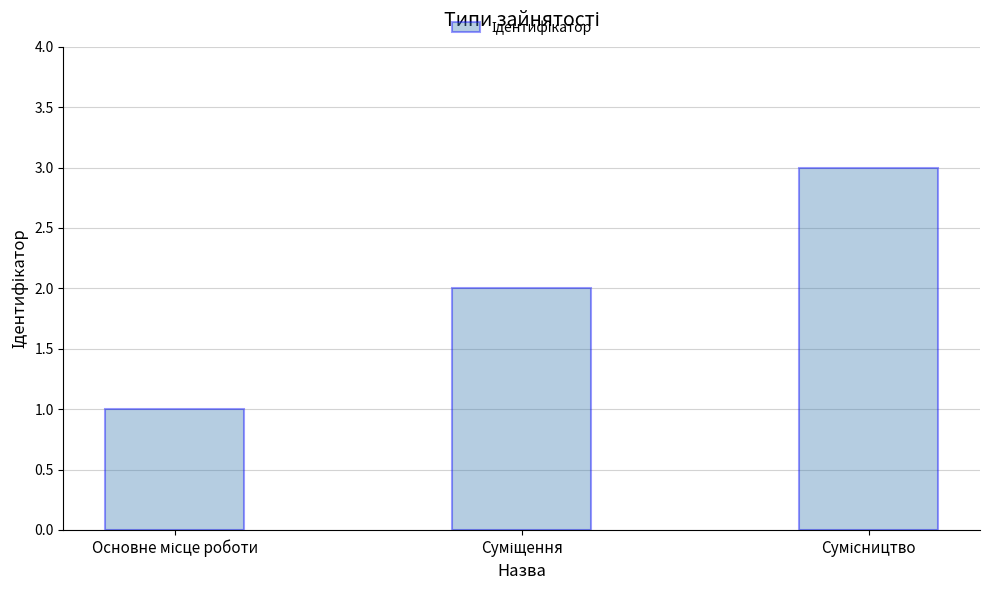

How many values are between 1 and 3?

3